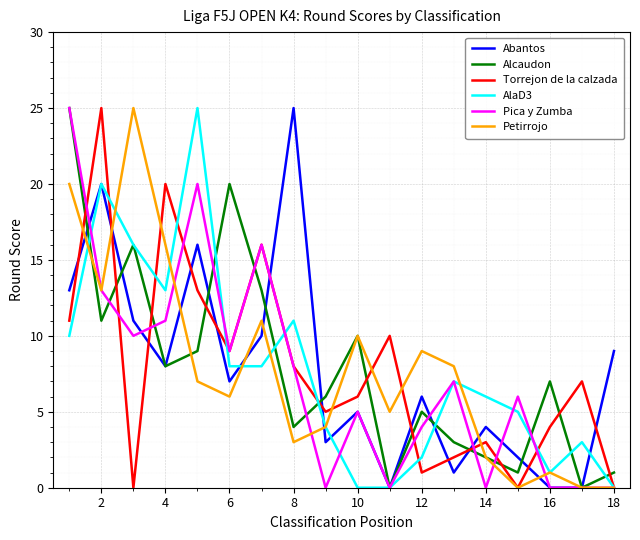

Which series ends up on top after the final intersection of Alcaudon and Petirrojo?

Alcaudon